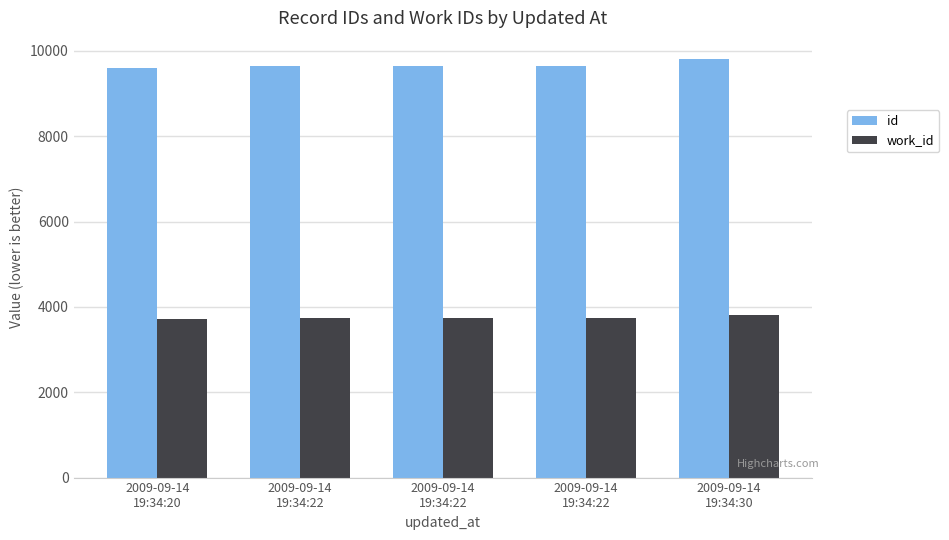

What is the difference between the second highest and minimum values in the work_id series?

24